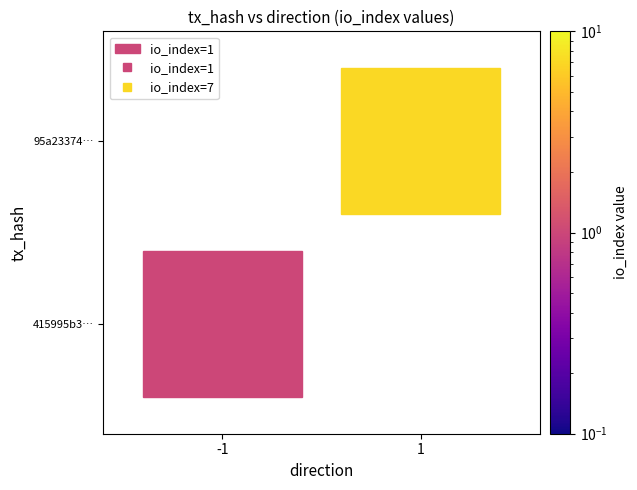

Is the value of 95a23374584e769ffe502e9e7b6b13ff7393347 at 1 greater than the value of 415995b3472d7c02ef34da3e94f1c4215feffee at 1?

Yes